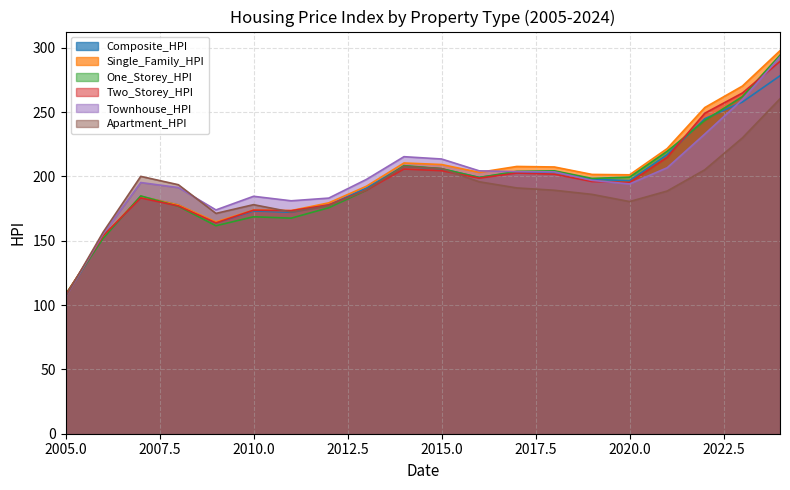

Which category has the lowest value in the Single_Family_HPI series?

2005.0